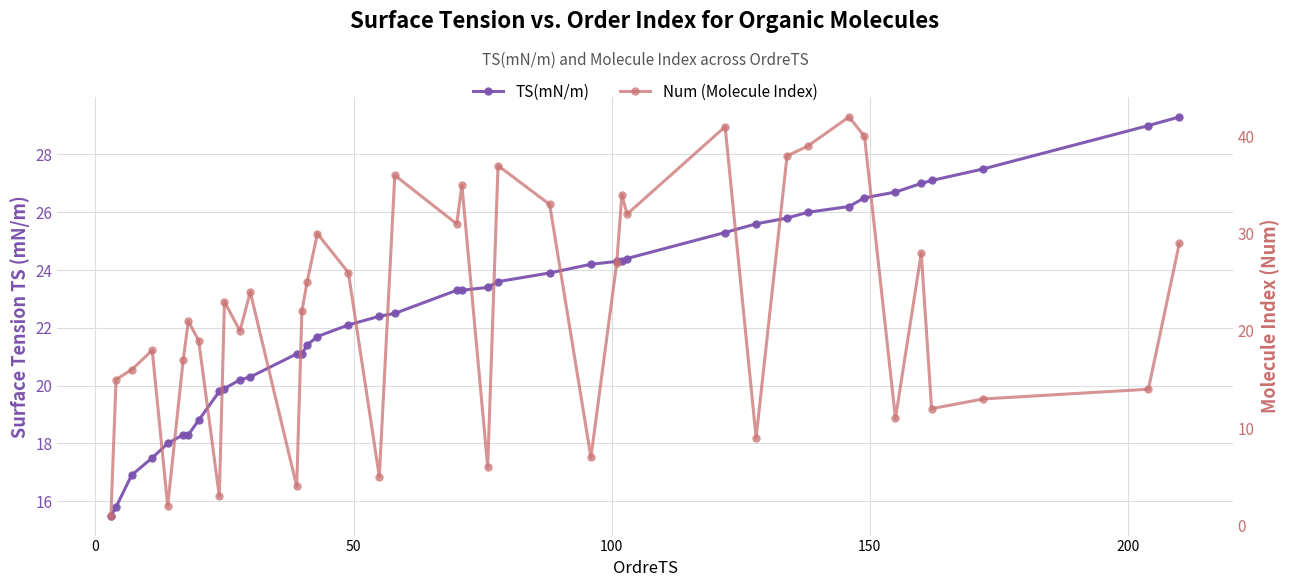

What is the average value of the Num (Molecule Index) series?

22.1